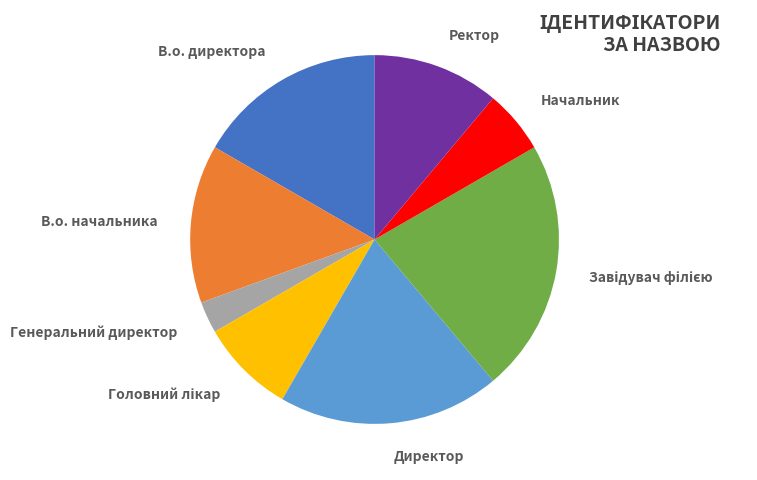

Is there any slice that represents more than half of the pie?

No